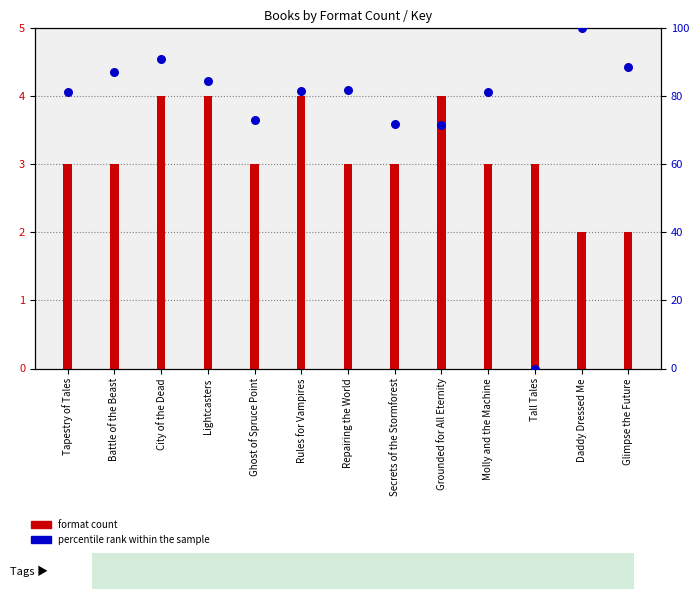

At how many categories does at least one series exceed 10?

12